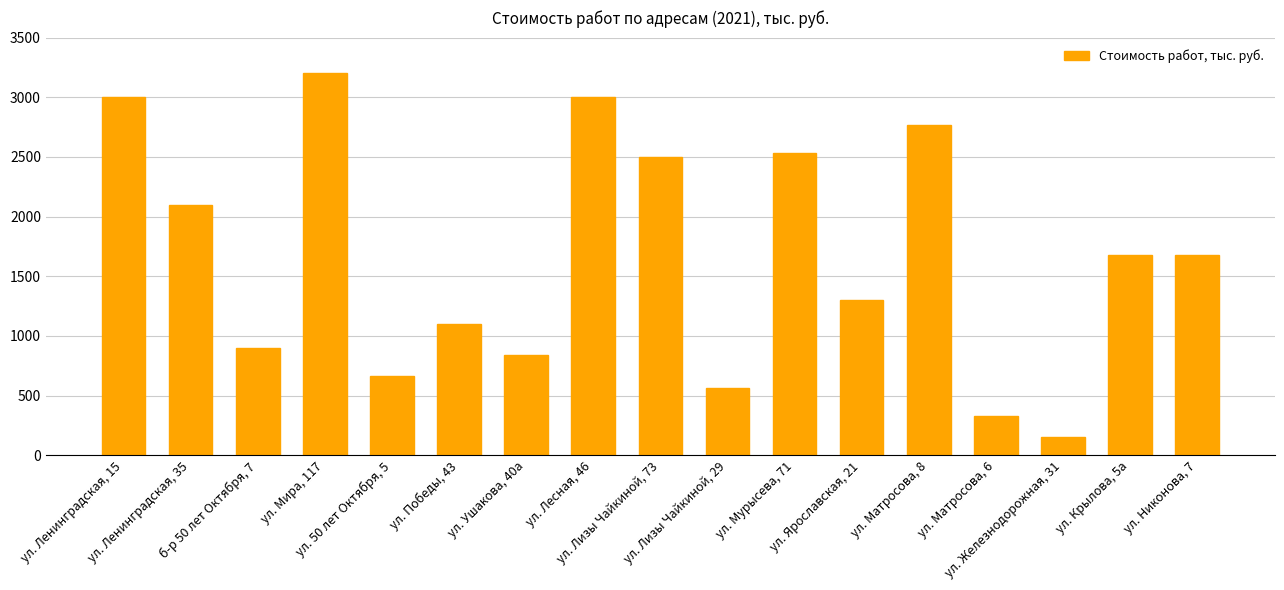

Reading right to left, transcribe all the data shown in this chart.

1675.0	1675.0	149.2	330.0	2770.0	1300.0	2535.4	564.0	2500.0	3000.0	839.0	1100.0	661.6	3200.0	900.0	2100.0	3000.0